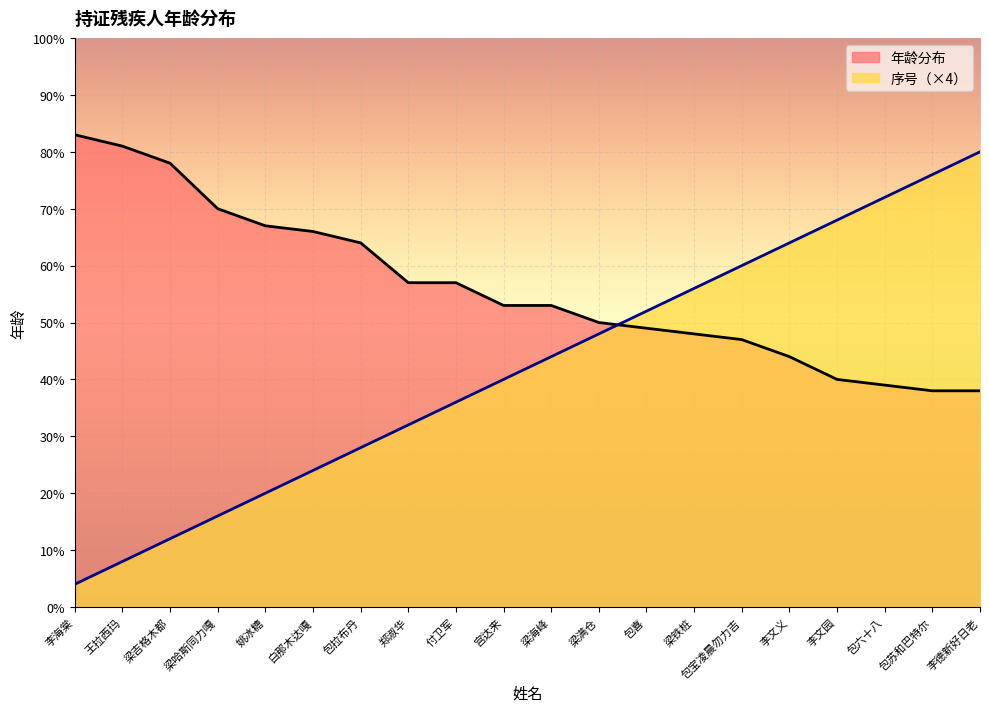

At which label does 序号累计 first exceed 44?

梁满仓